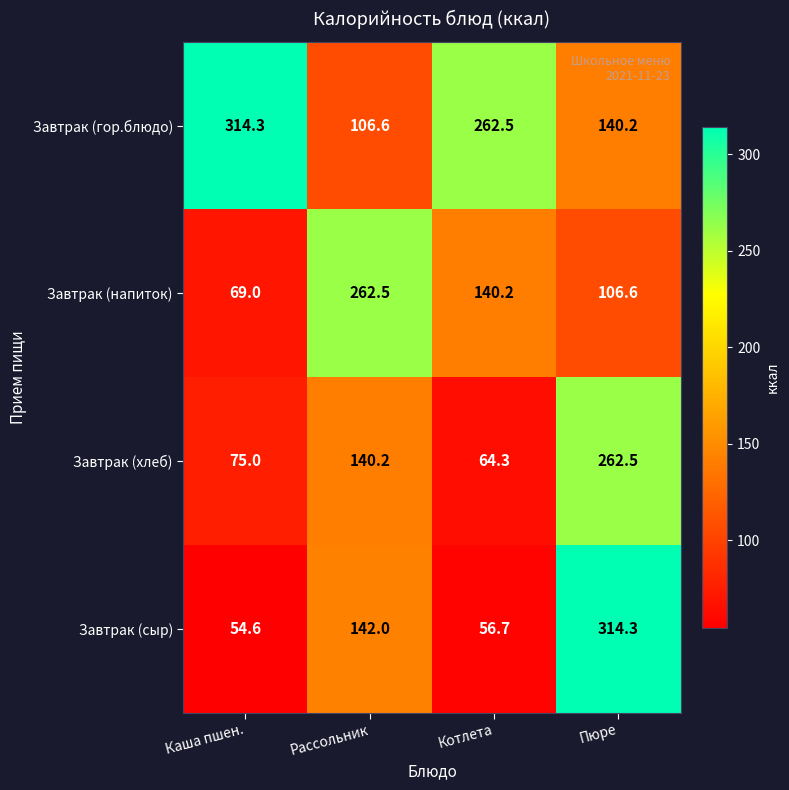

Count the number of data series in this chart.

4